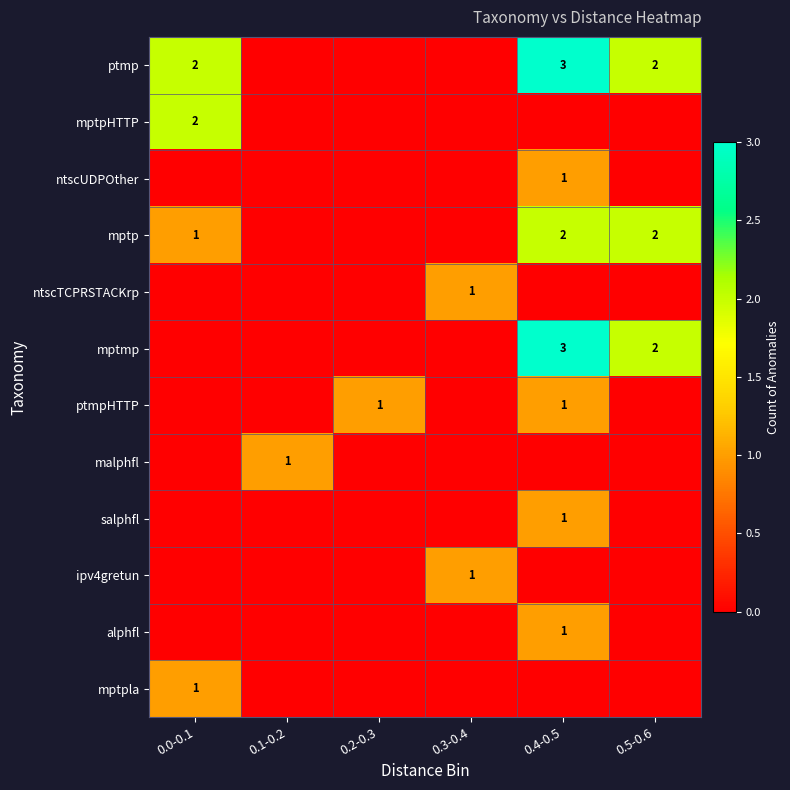

True or false: malphfl has a value of 1 at 0.1-0.2.

True